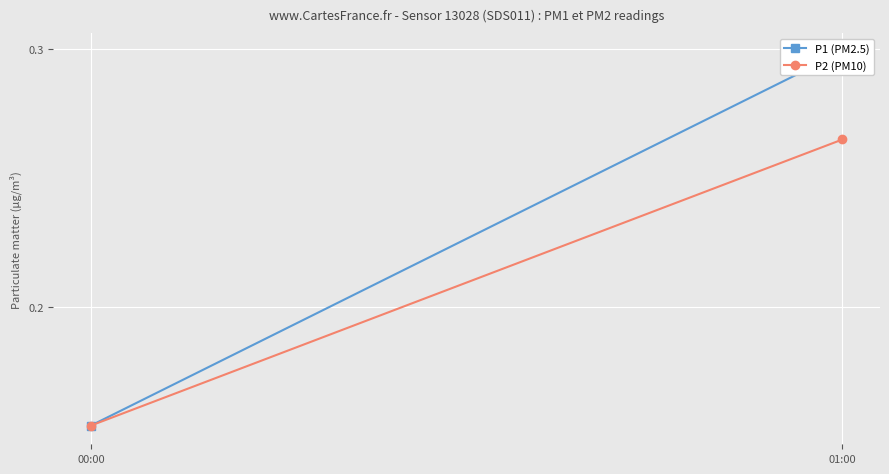

Rank the series by their maximum value, from highest to lowest.

P1 (PM2.5), P2 (PM10)